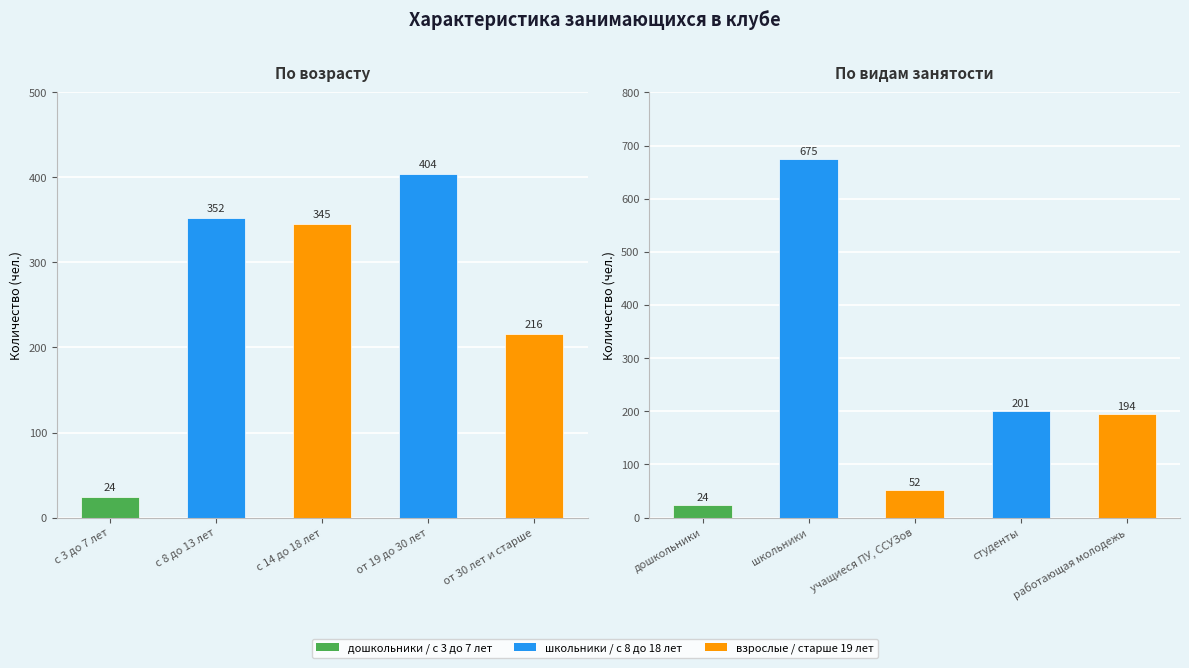

How many groups of bars are there?

5